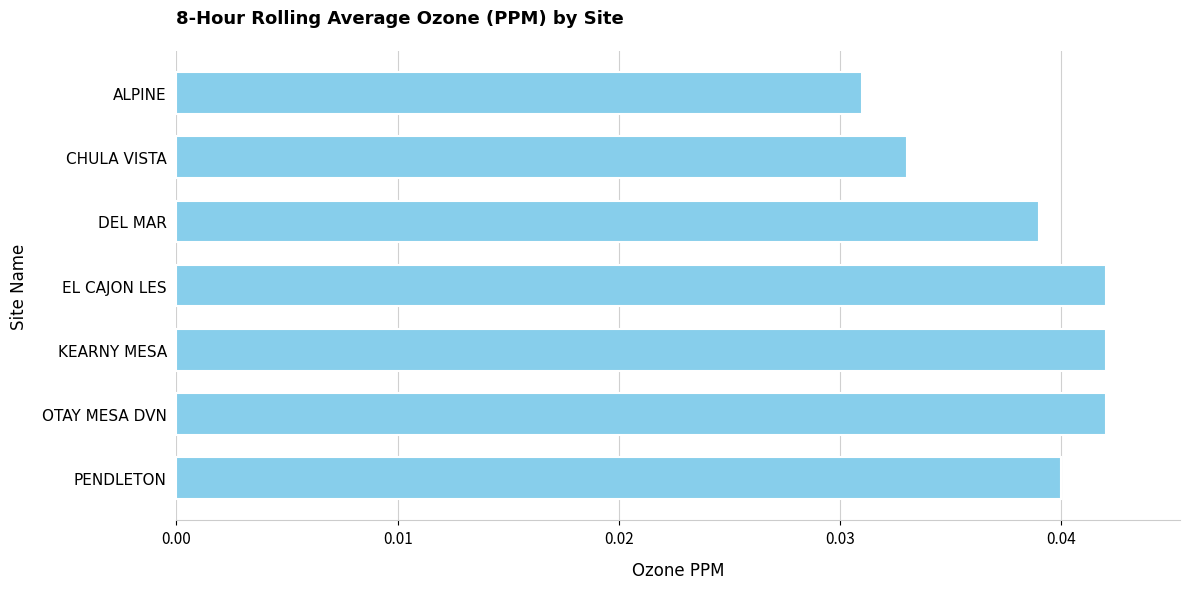

Count the values in the range 0 to 1.

7